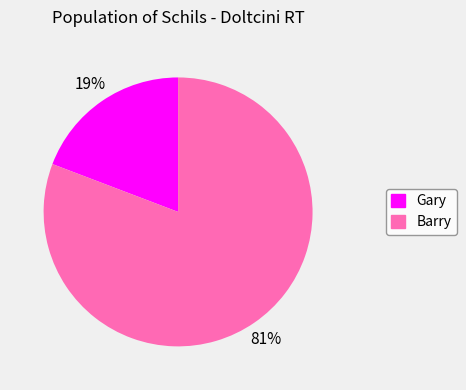

Is it true that Gary is 25% of the pie?

False